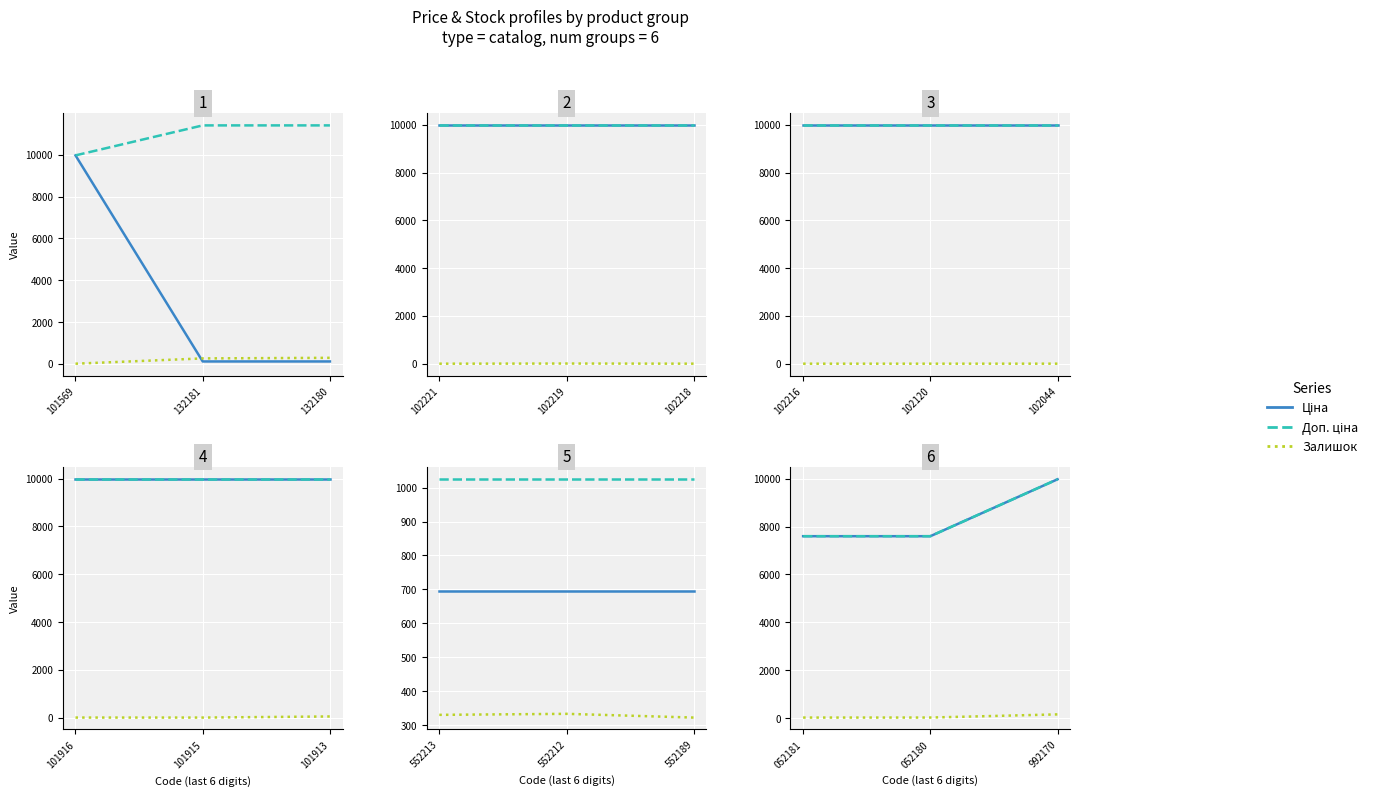

What is the label of the 1st point from the right?

992170